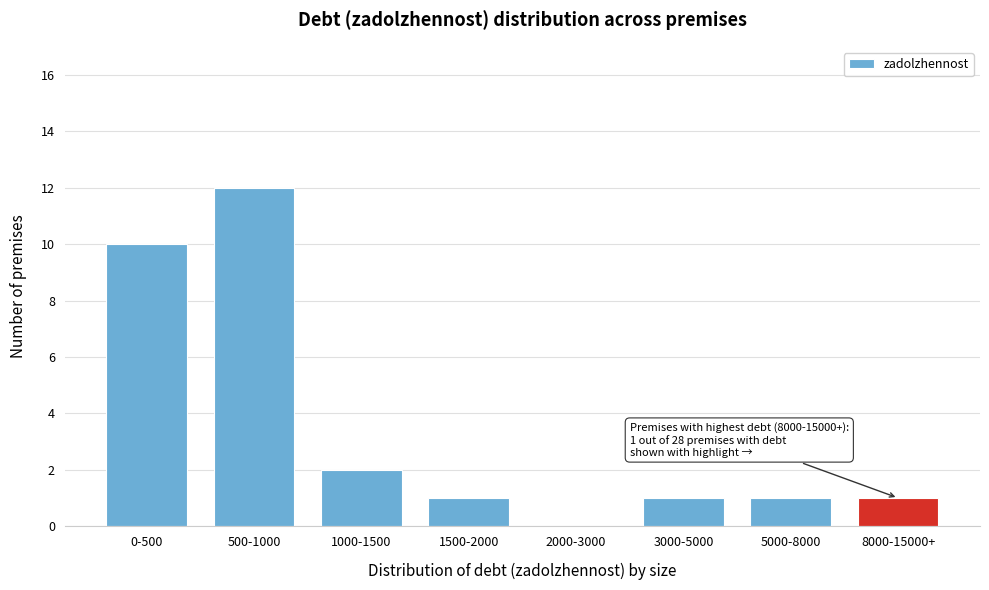

Reading left to right, transcribe all the data shown in this chart.

0-500=10	500-1000=12	1000-1500=2	1500-2000=1	2000-3000=0	3000-5000=1	5000-8000=1	8000-15000+=1